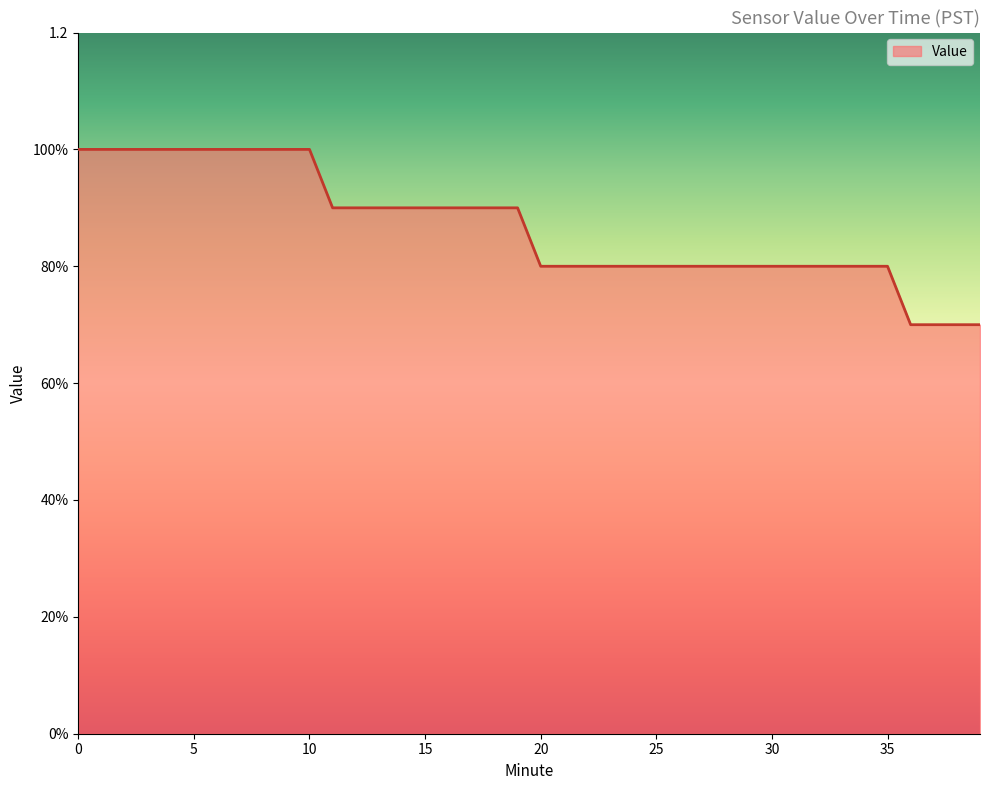

Count the values in the range 0 to 1.

40